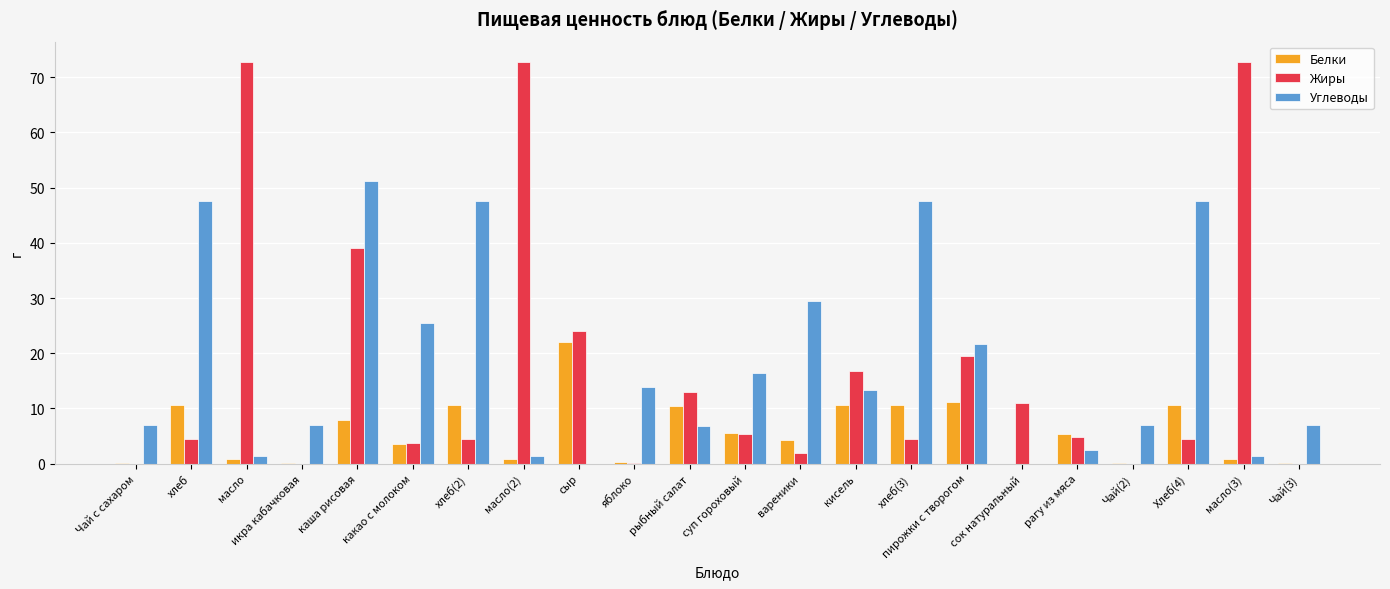

The Белки series shows 2.6 at Хлеб(4). True or false?

False